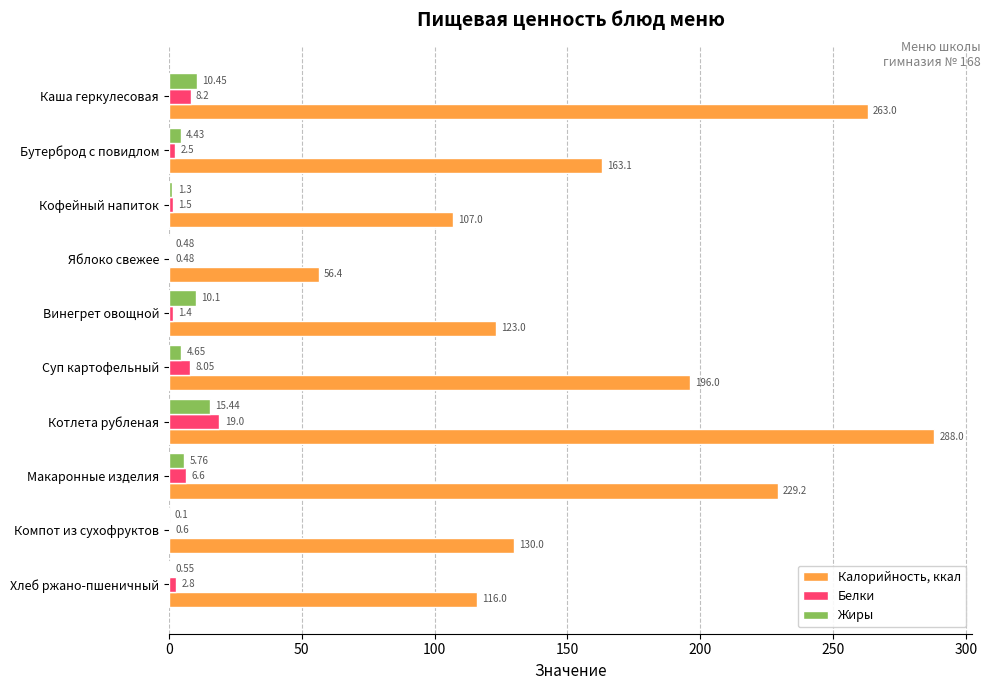

At which category is the sum across all series the highest?

Котлета рубленая